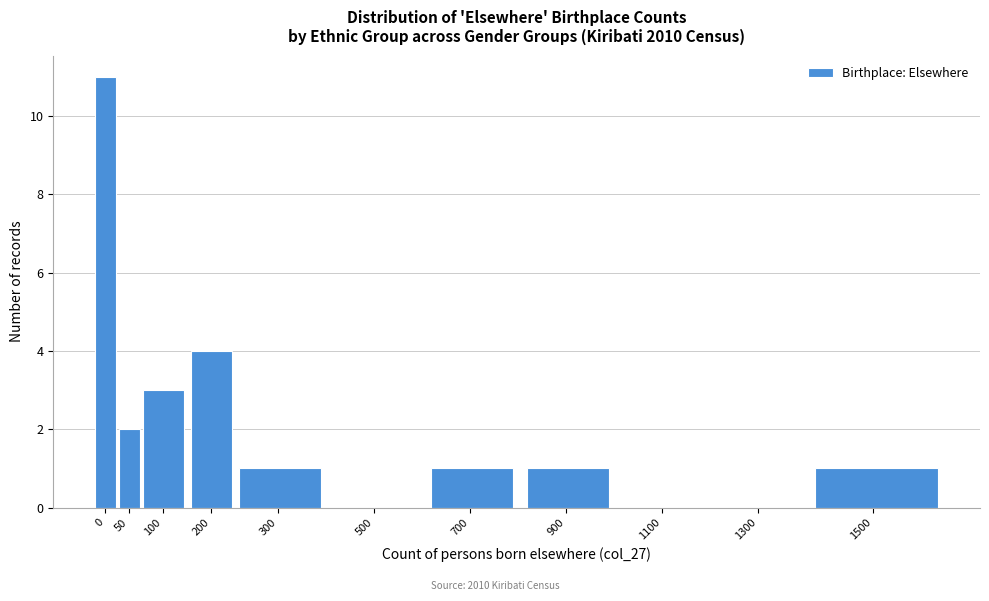

Reading left to right, list all the values displayed in this chart.

0=11	50=2	100=3	200=4	300=1	500=0	700=1	900=1	1100=0	1300=0	1500=1